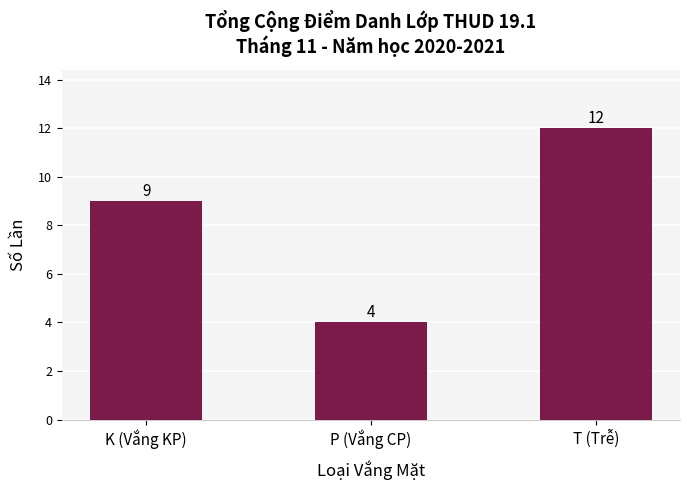

Does the chart contain any negative values?

No